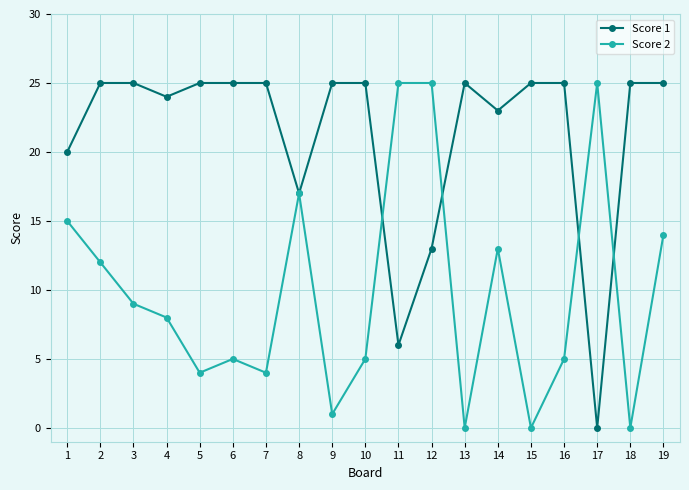

Does the chart have visible grid lines?

Yes